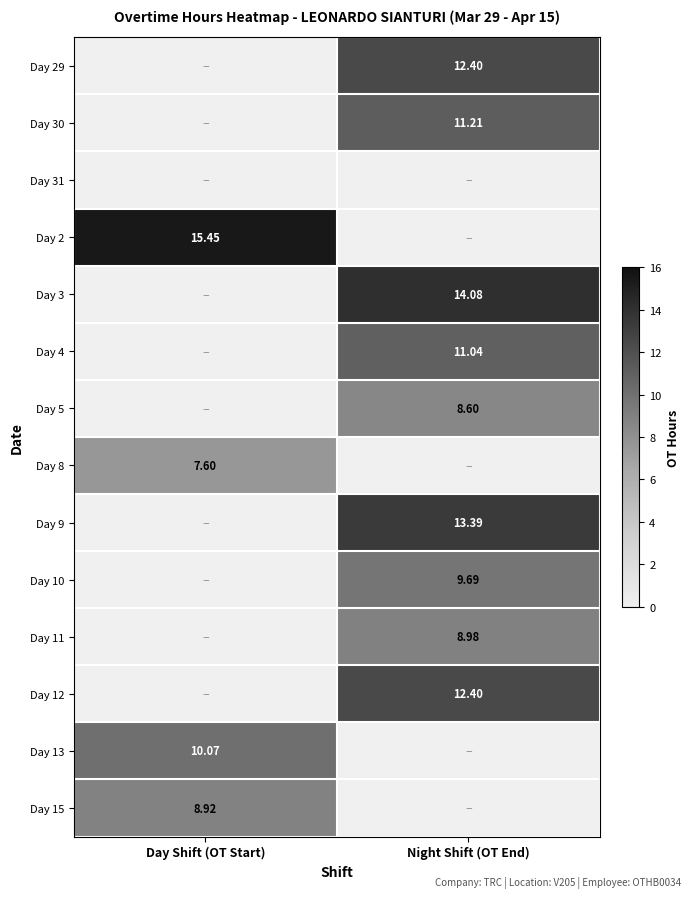

What is the approximate value of Day 8 at Day Shift (OT Start)?

7.6